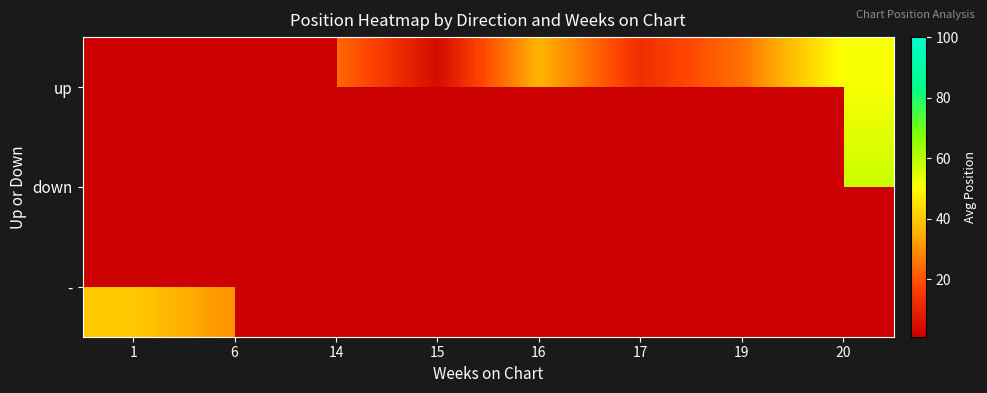

True or false: up has a value of 62.5 at 16.

False